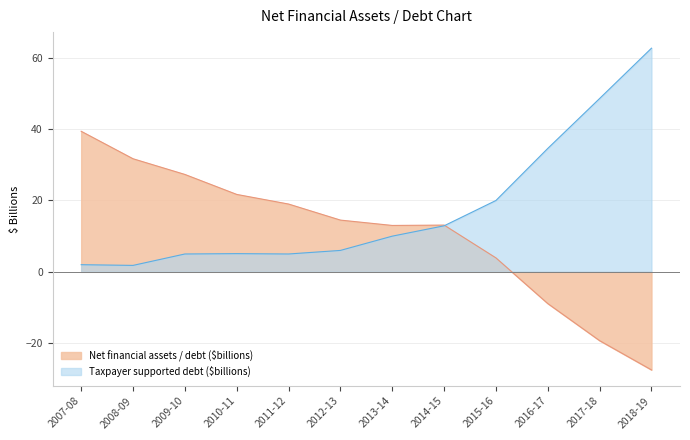

True or false: Taxpayer supported debt ($billions) and Net financial assets / debt ($billions) cross at least once.

True